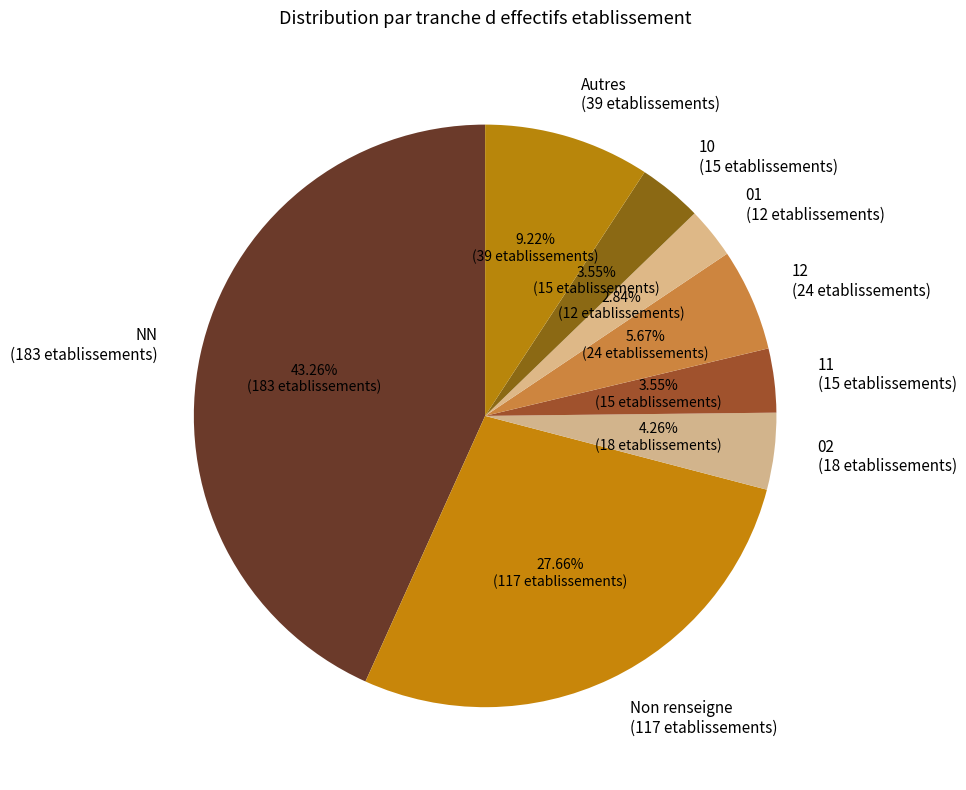

Is the sum of 02 (18 etablissements) and Autres (39 etablissements) greater than half?

No